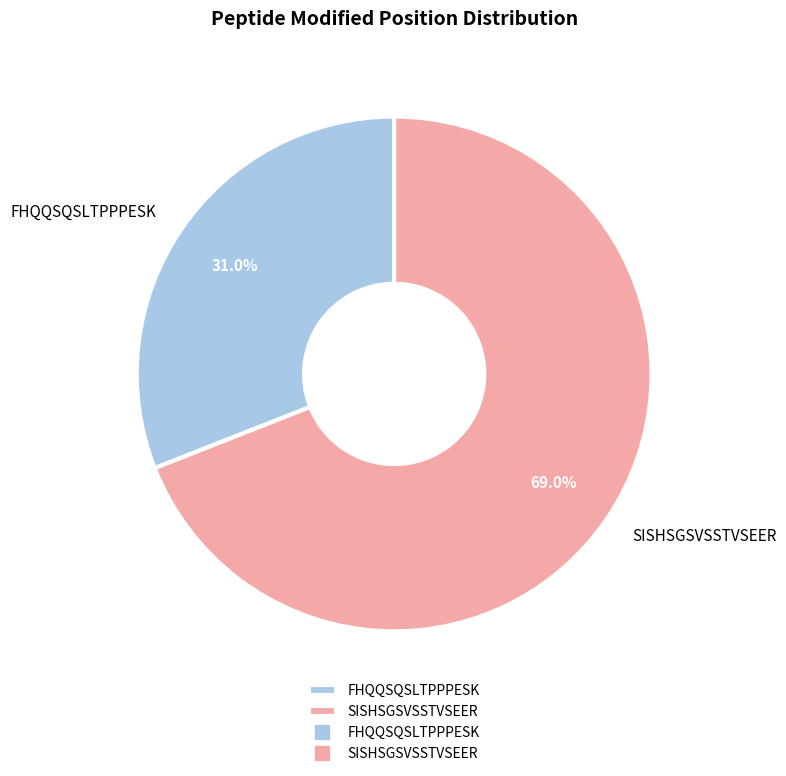

What is the smallest slice in the pie chart?

FHQQSQSLTPPPESK